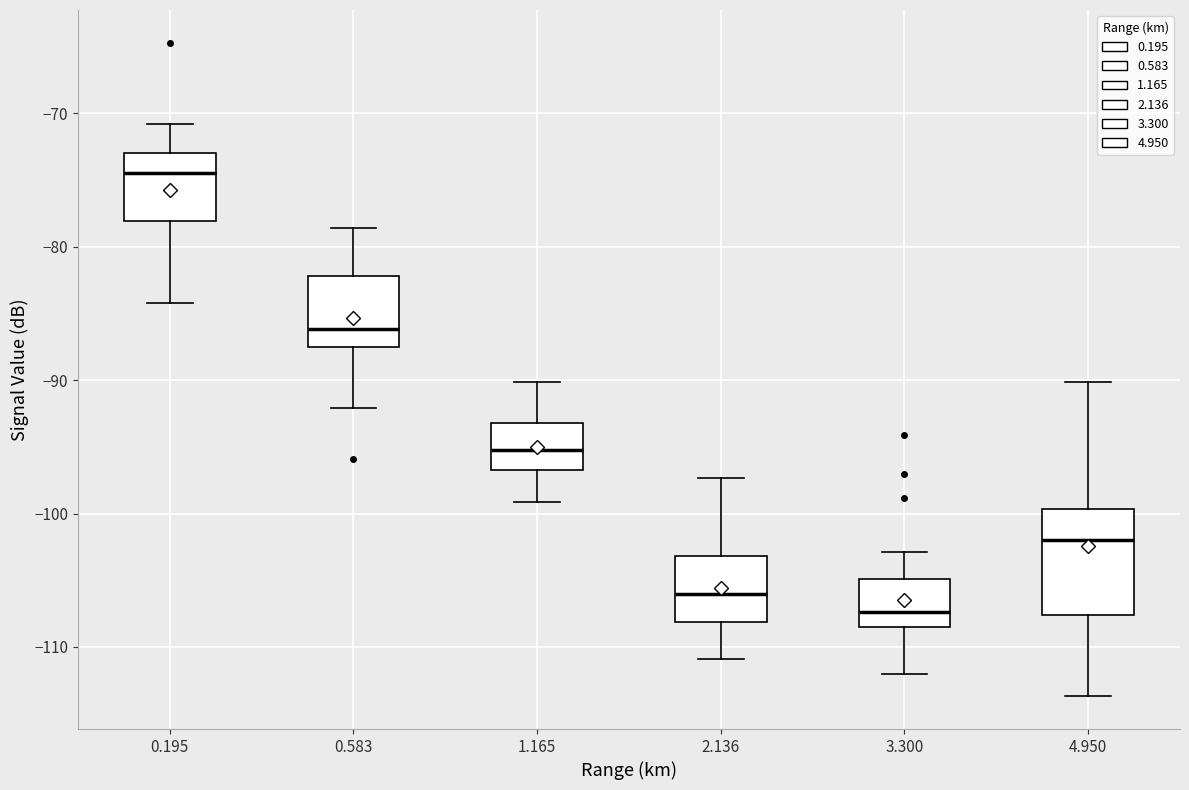

Reading left to right, read every box against the y-axis: the position of its median line, the range the box covers, and the ends of its whiskers. The values are not printed on the chart, so give them approximately, as read against the axis.

0.195: median -74, box -78 to -73, whiskers -84 to -71
0.583: median -86, box -87 to -82, whiskers -92 to -79
1.165: median -95, box -97 to -93, whiskers -99 to -90
2.136: median -106, box -108 to -103, whiskers -111 to -97
3.300: median -107, box -108 to -105, whiskers -112 to -103
4.950: median -102, box -108 to -100, whiskers -114 to -90